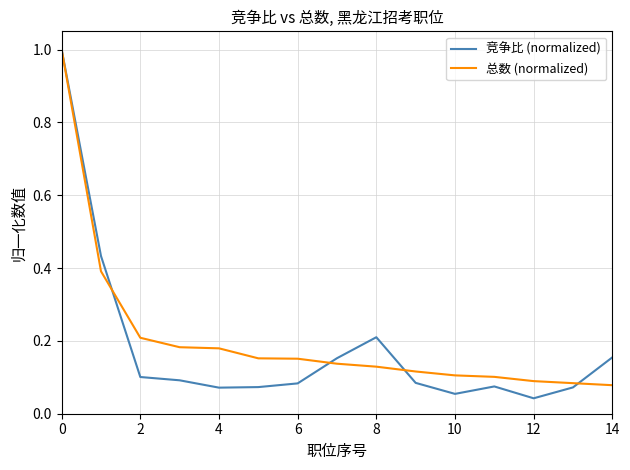

Rank the series by their average value, from lowest to highest.

竞争比 (normalized), 总数 (normalized)